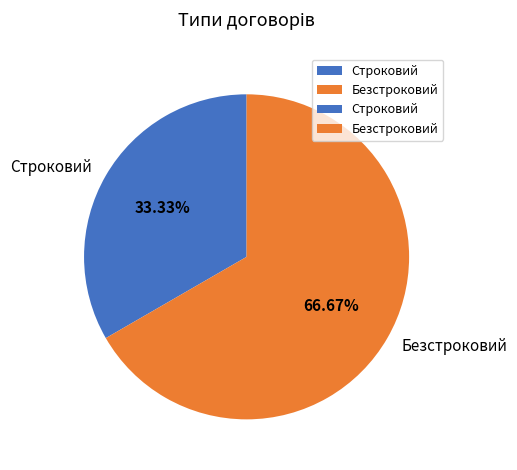

Count the number of slices in the pie.

2